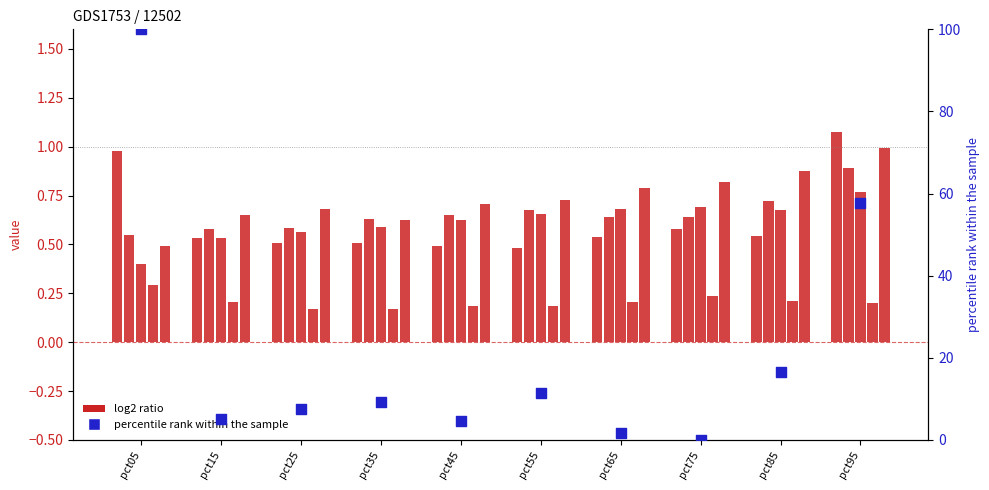

Is the value of Apr at pct85 greater than the value of May at pct05?

Yes